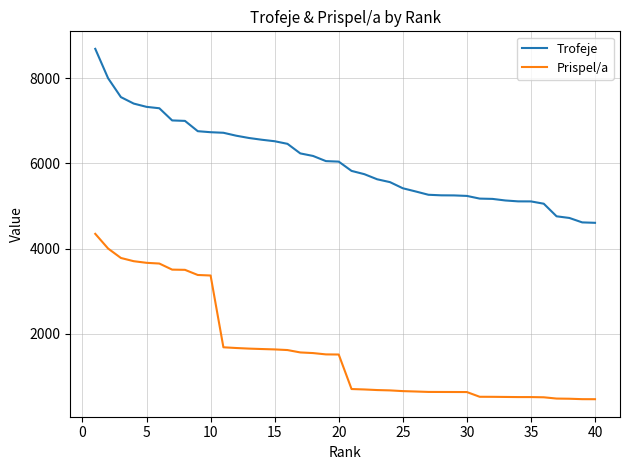

List the series in order of their overall mean, highest first.

Trofeje, Prispel/a